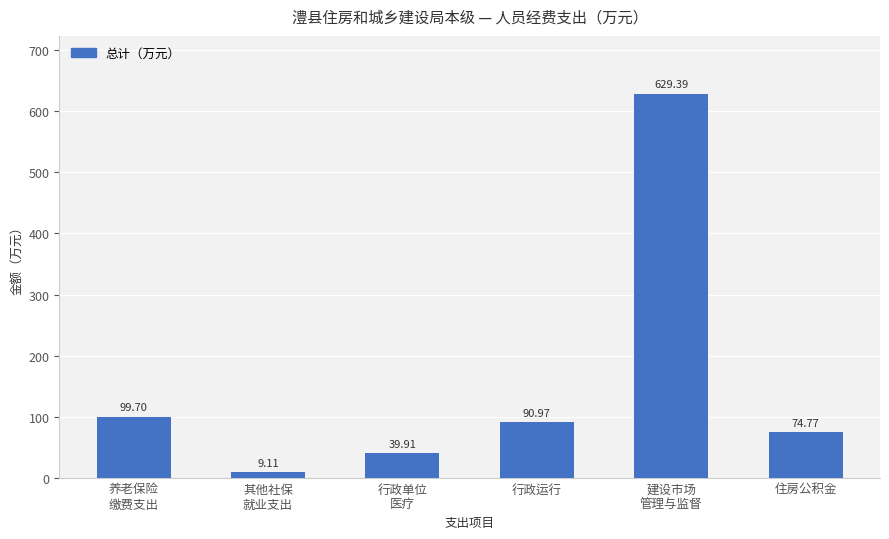

The chart shows a value of 74.8 at 住房公积金. True or false?

True